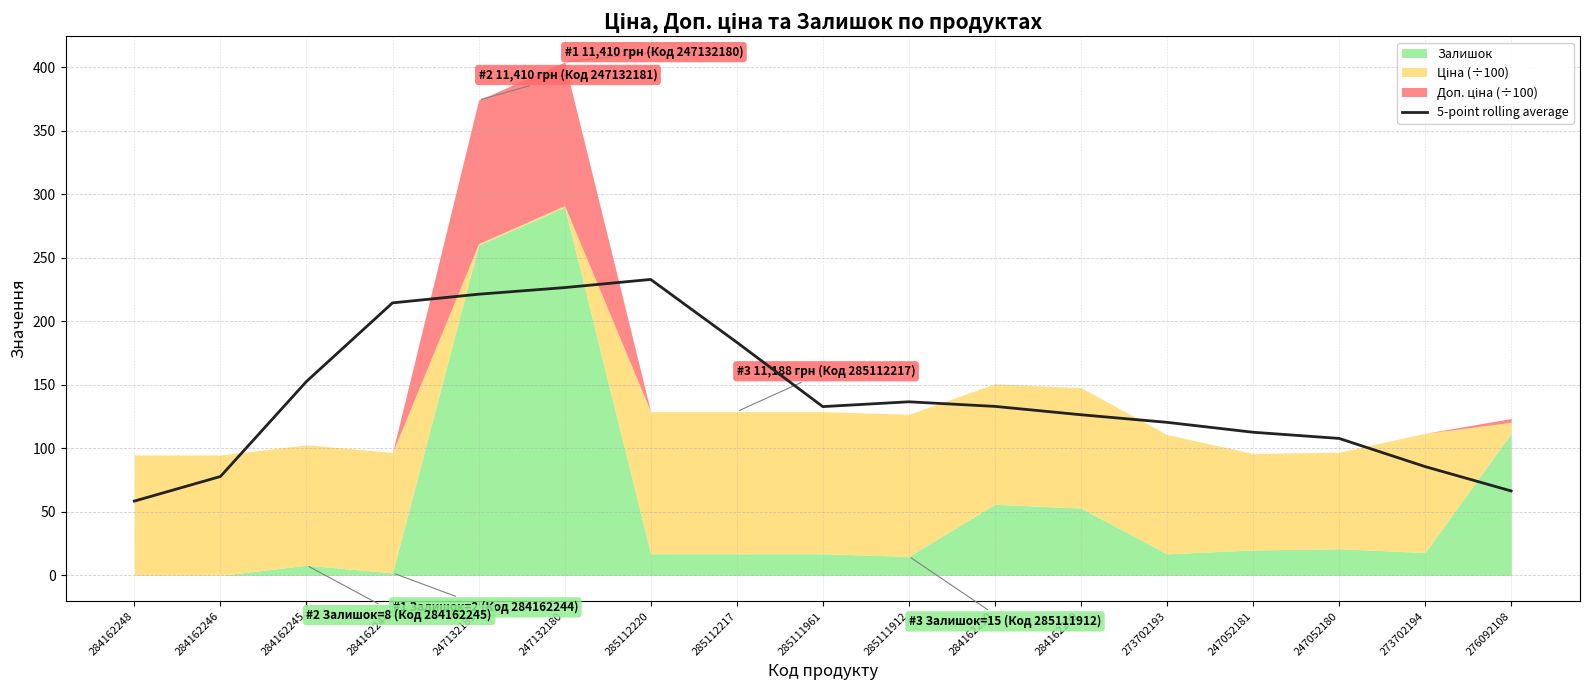

How many points are lower than both their immediate neighbors (excluding endpoints)?

1